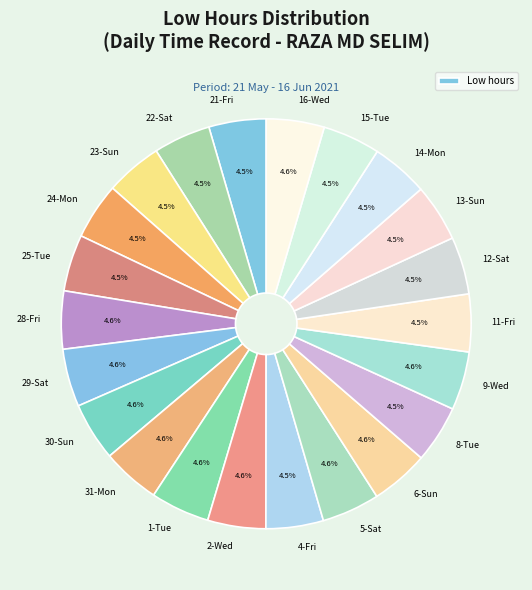

Approximately how many times larger is the value at 8-Tue compared to 30-Sun?

1.0